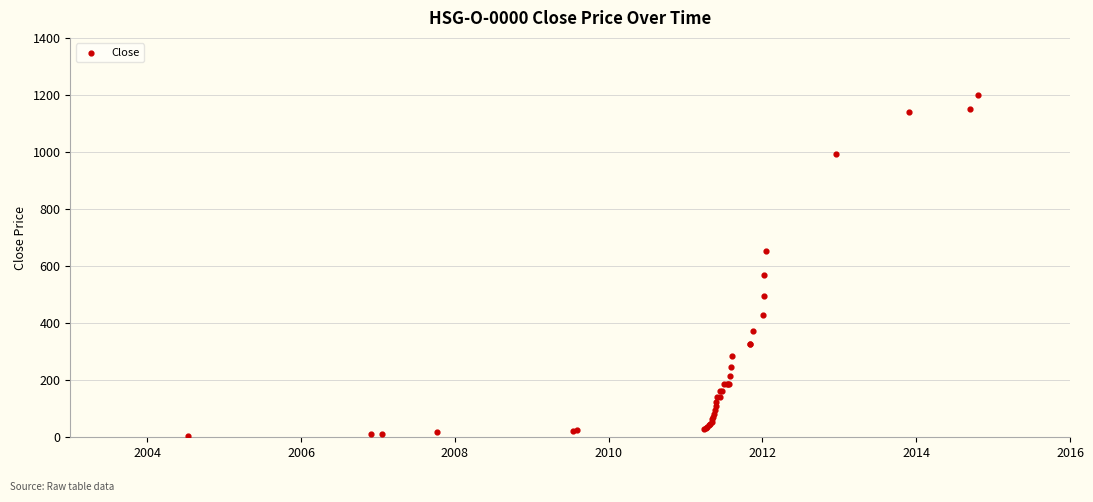

What Y value in the scatter plot is closest to 602?

568.0